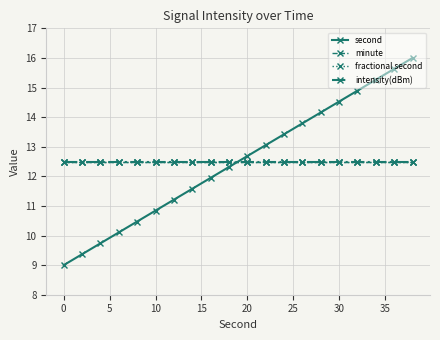

Does the chart have visible grid lines?

Yes